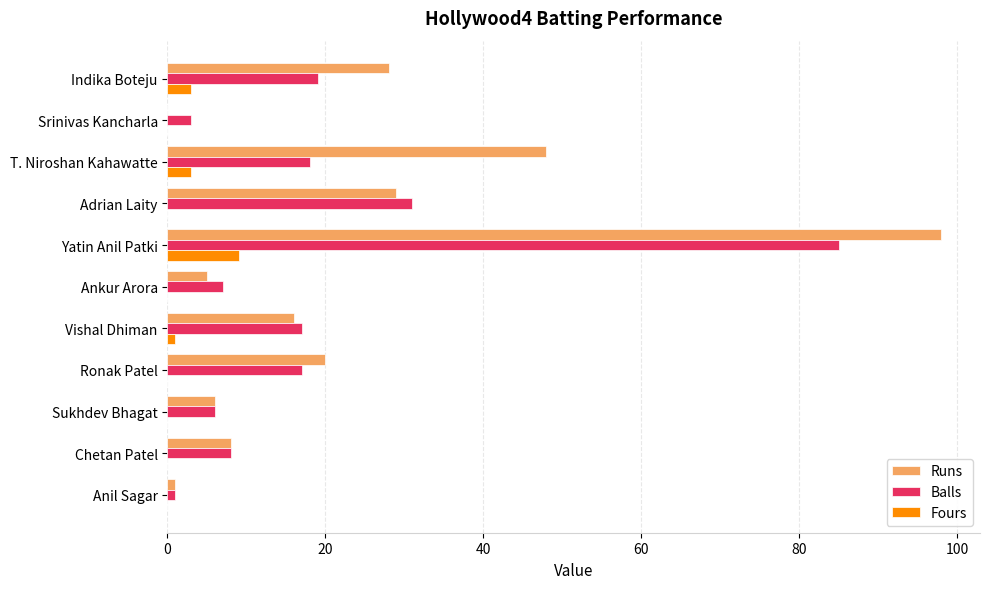

What are all the series names shown in the legend?

Runs, Balls, Fours